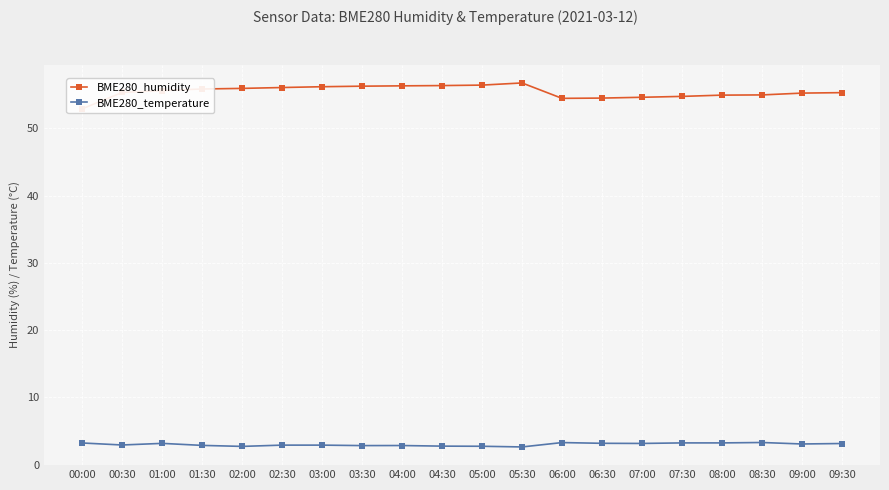

True or false: BME280_temperature and BME280_humidity cross at least once.

False